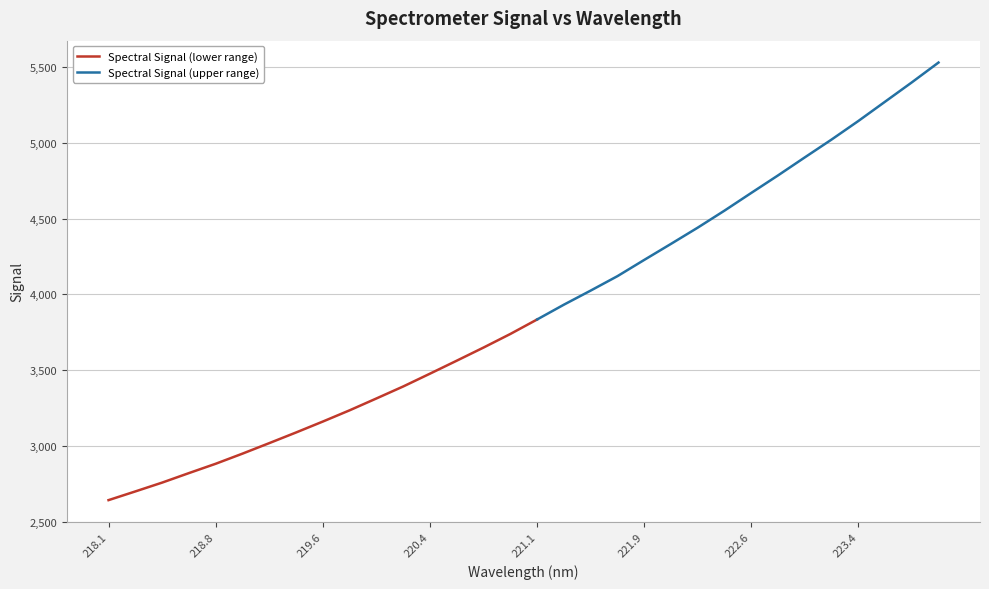

Rank the categories by value from lowest to highest.

218.0596, 218.2508, 218.442, 218.6332, 218.8244, 219.0156, 219.2067, 219.3979, 219.589, 219.7801, 219.9712, 220.1623, 220.3533, 220.5444, 220.7354, 220.9264, 221.1174, 221.3083, 221.4993, 221.6902, 221.8812, 222.0721, 222.263, 222.4538, 222.6447, 222.8355, 223.0264, 223.2172, 223.408, 223.5987, 223.7895, 223.9802